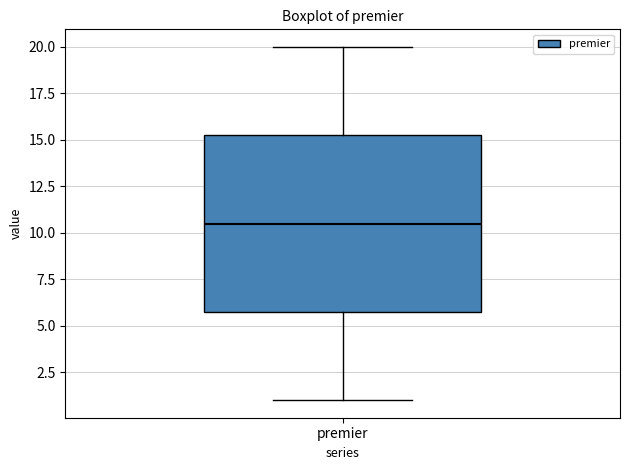

Where does the upper whisker of the box for premier end on the y-axis? The values are not printed on the chart, so give them approximately, as read against the axis.

20.0